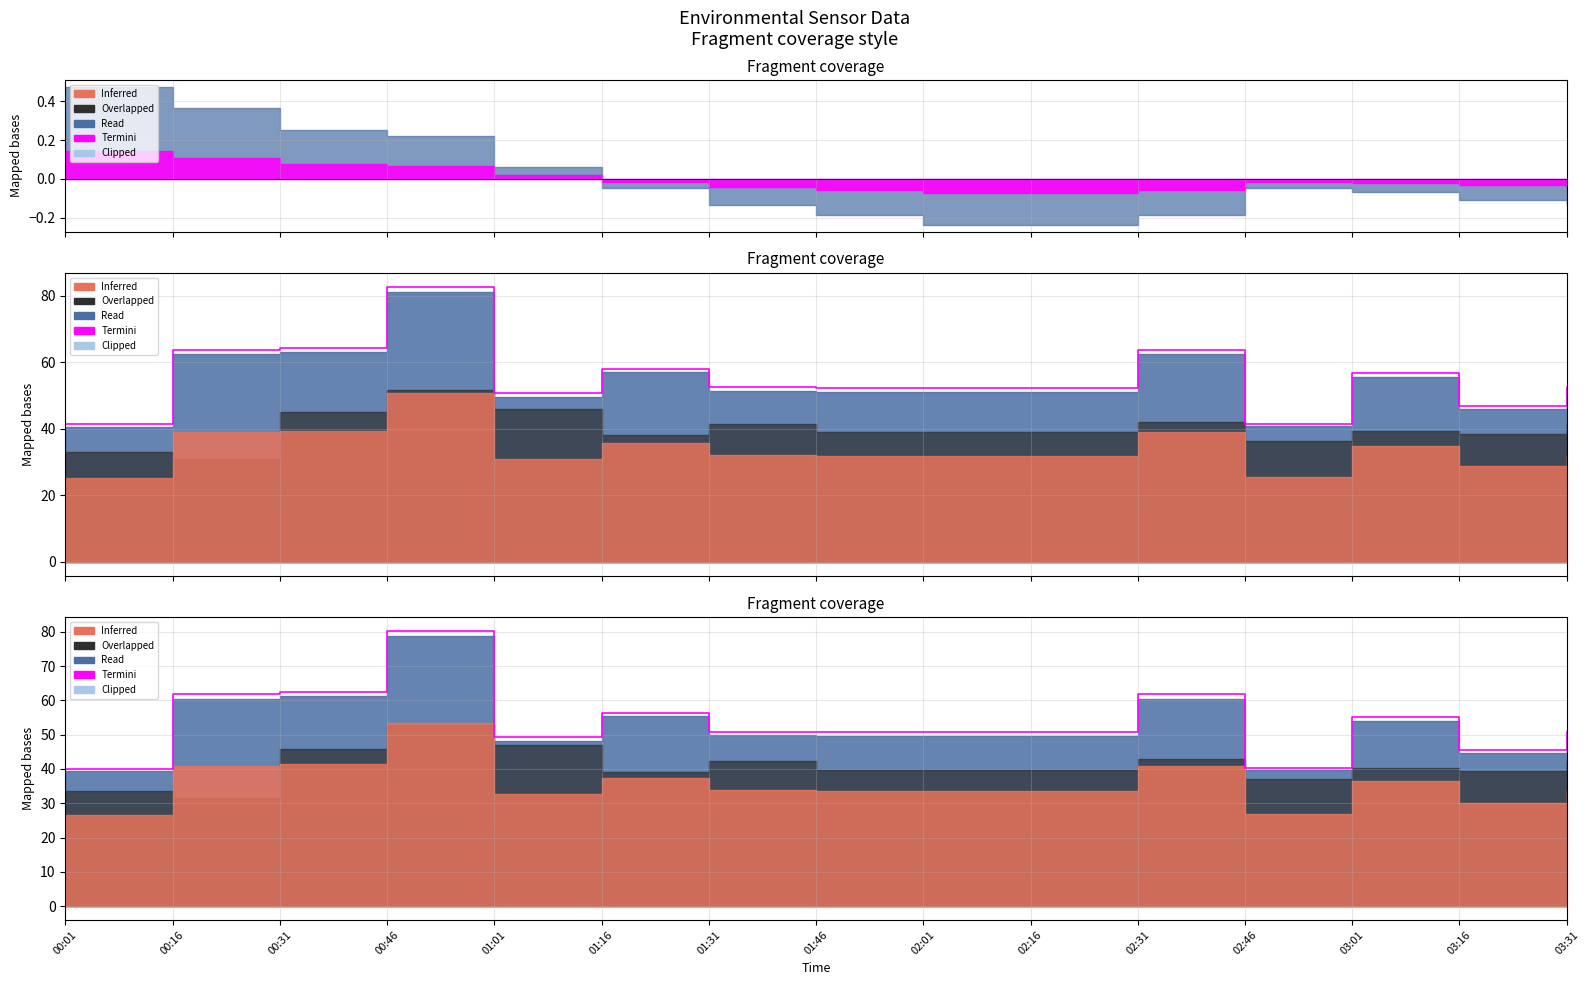

True or false: the data shows 45.5 at 03:16.

True